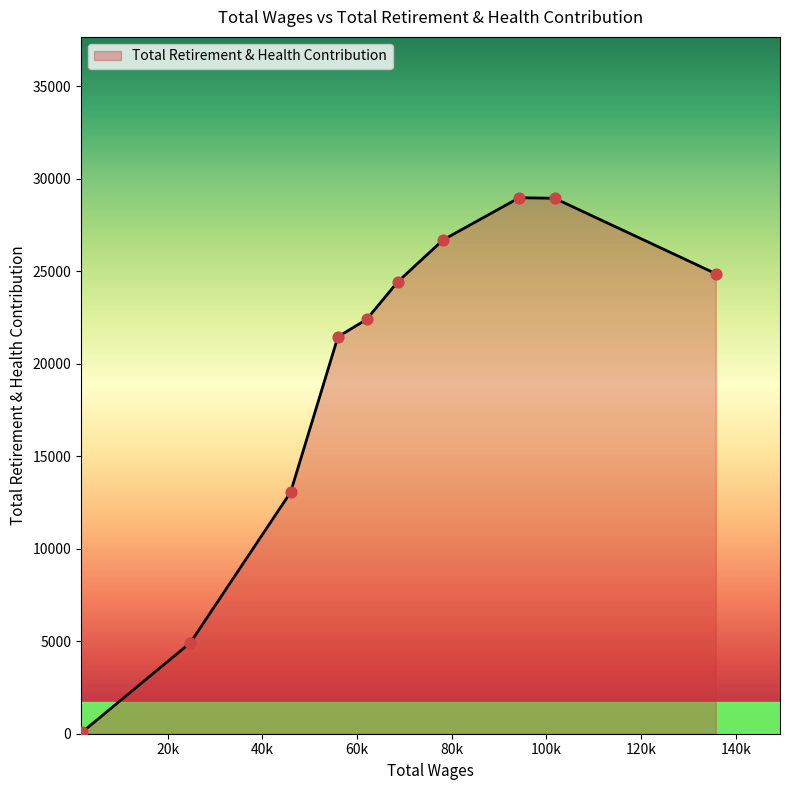

What is the difference between the maximum and minimum values?

28895